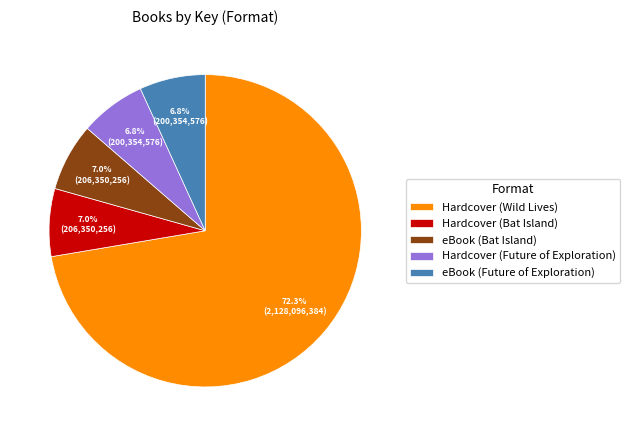

Combined, what portion of the pie is Hardcover (Wild Lives) and eBook (Bat Island)?

79.4%